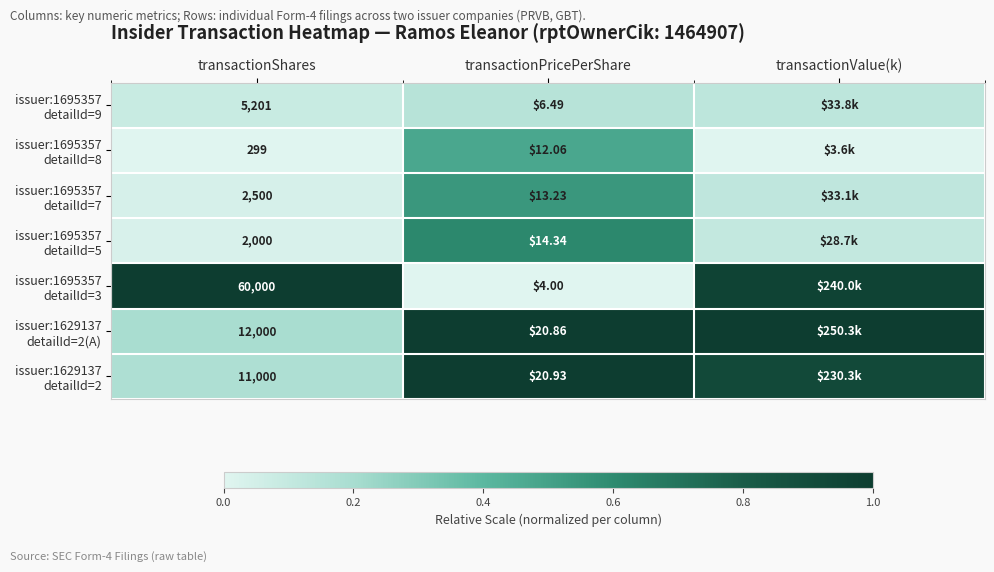

Rank the series at transactionPricePerShare from lowest to highest value.

issuer:1695357 detailId=3, issuer:1695357 detailId=9, issuer:1695357 detailId=8, issuer:1695357 detailId=7, issuer:1695357 detailId=5, issuer:1629137 detailId=2(A), issuer:1629137 detailId=2